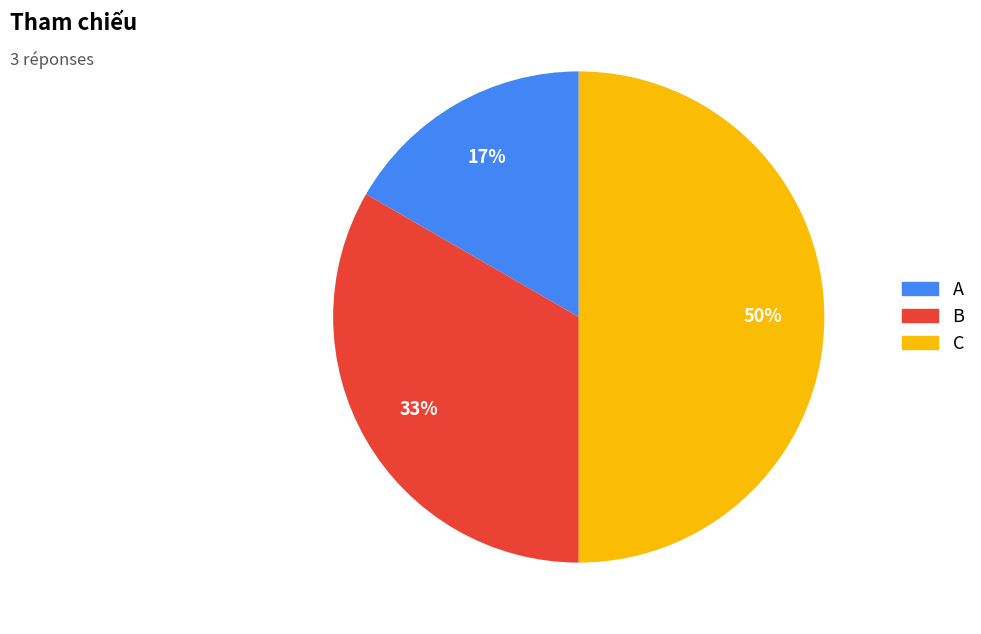

Does A represent more than half of the total?

No